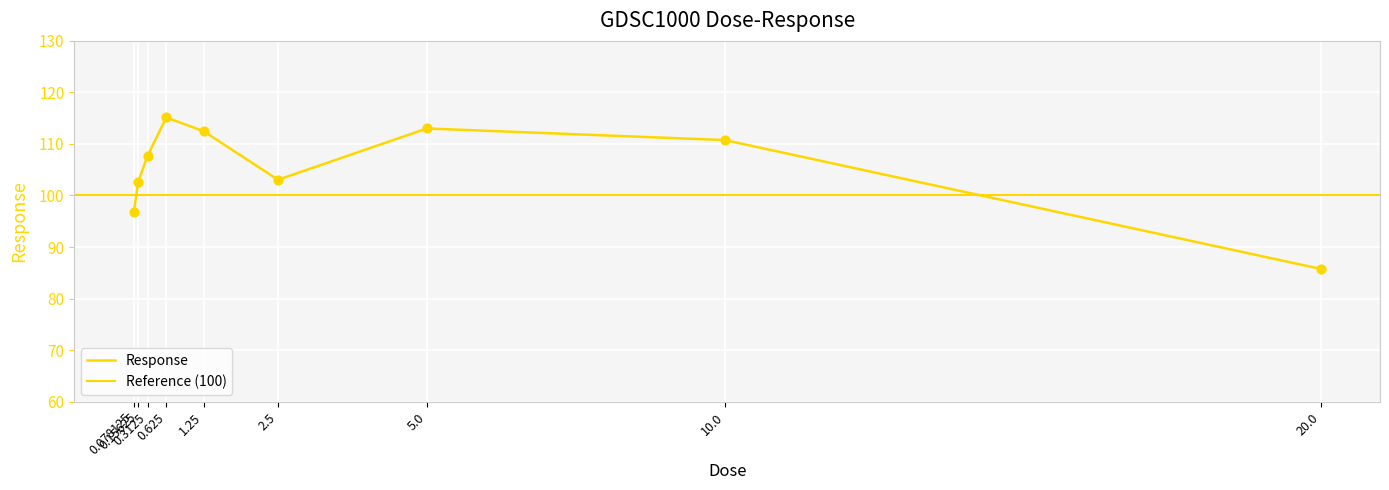

Between 5.0 and 2.5, which is larger?

5.0